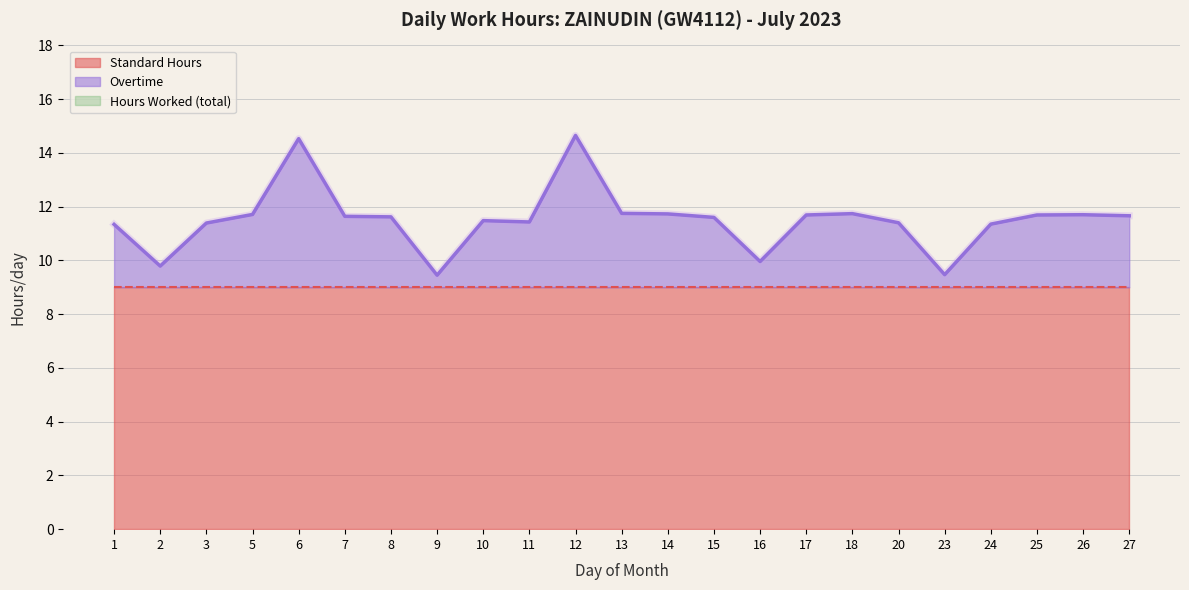

What is the lowest value of the Standard Hours series?

9.0